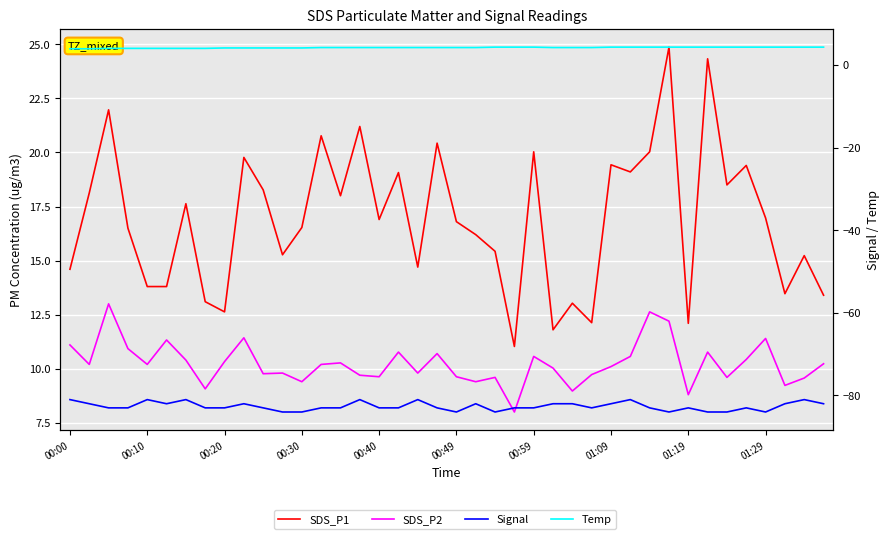

What is the spread (max minus min) of values at 01:09?

101.4